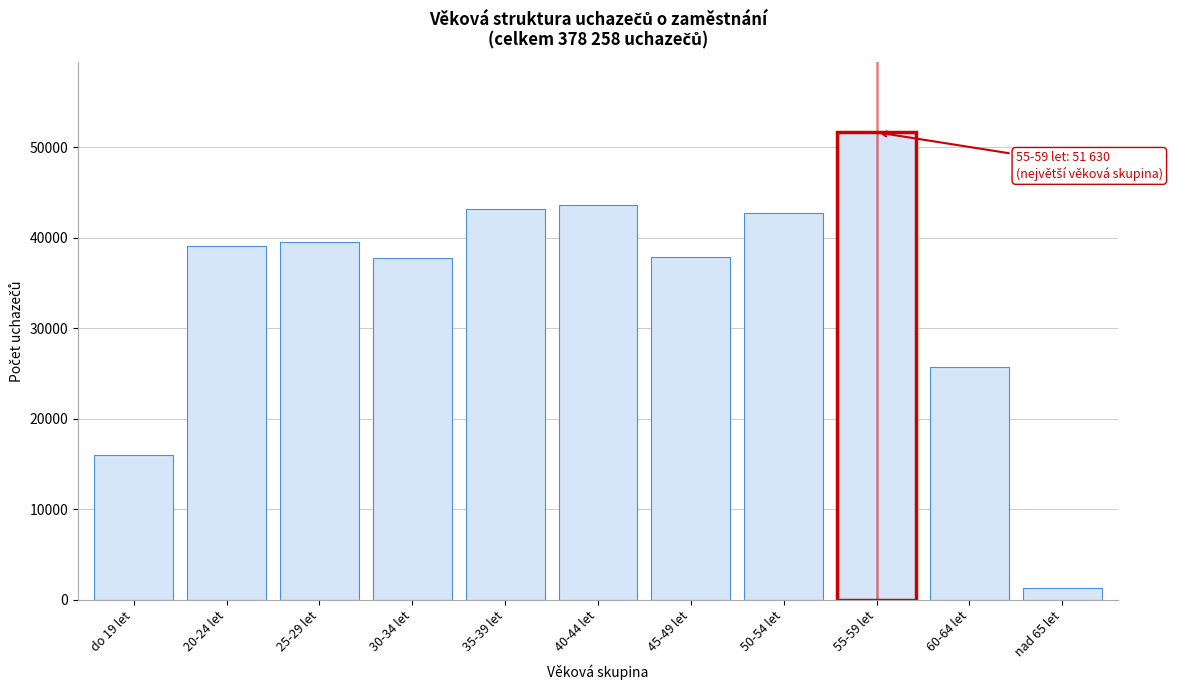

What is the maximum value shown in the chart?

51630